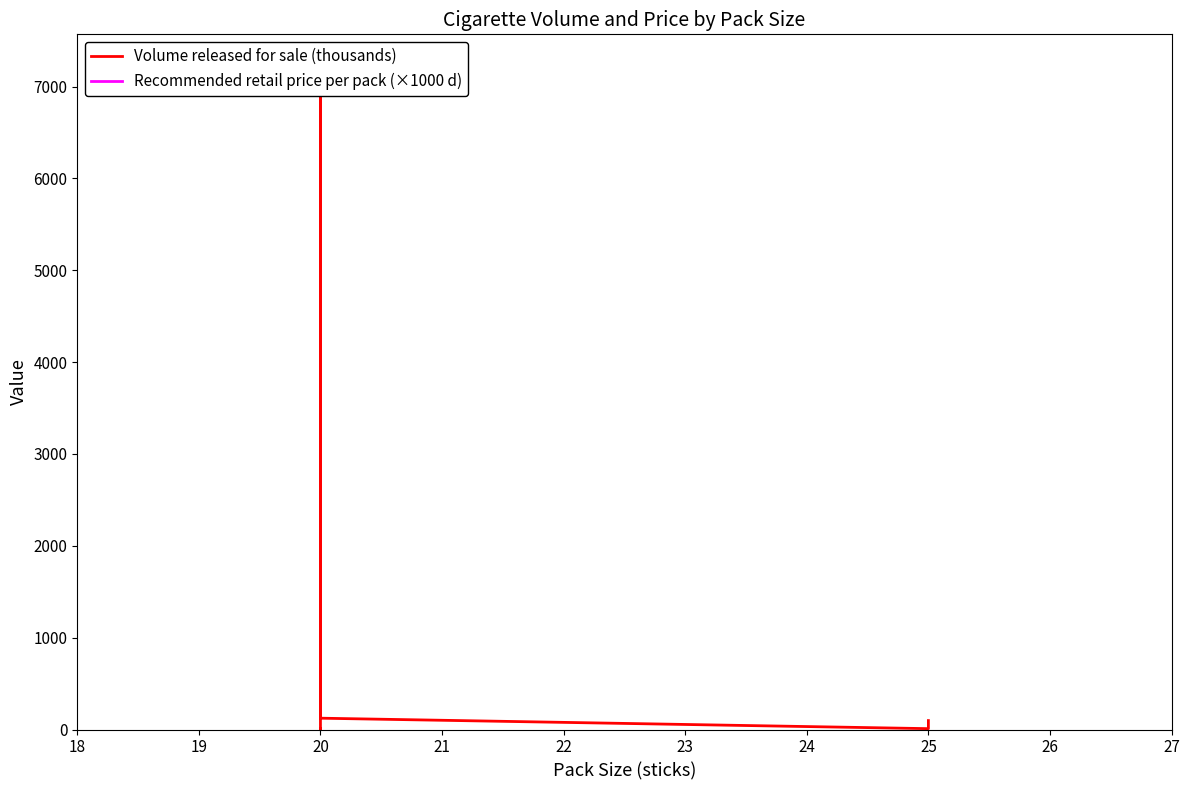

How many interior local peaks does the Recommended retail price per pack (×1000 d) series have?

1